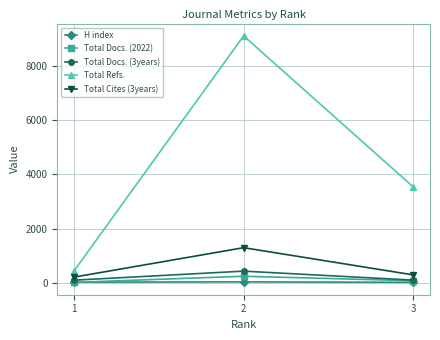

What is the total value across all series at 1?

786